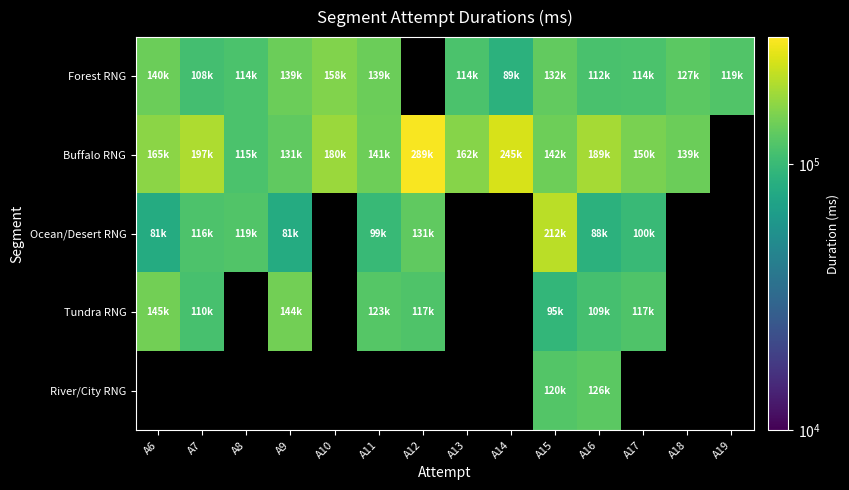

Is it true that Ocean/Desert RNG equals 35465.8 at A7?

False